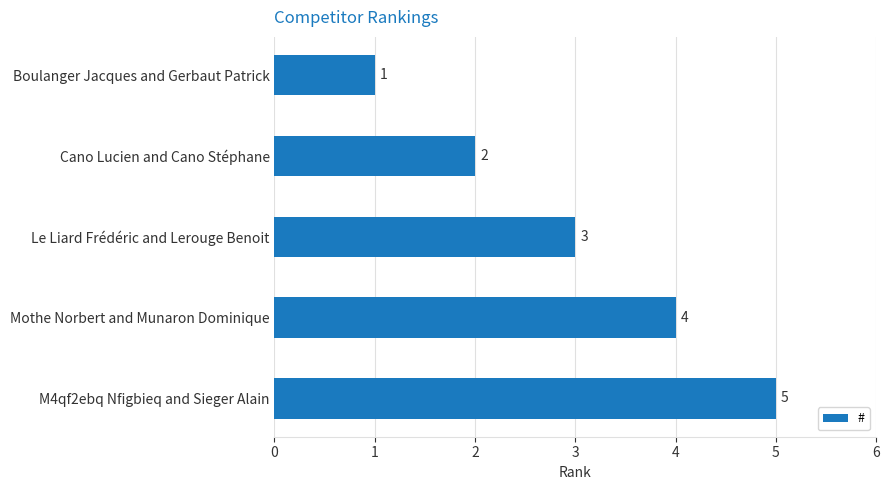

True or false: the data shows 7 at Mothe Norbert and Munaron Dominique.

False